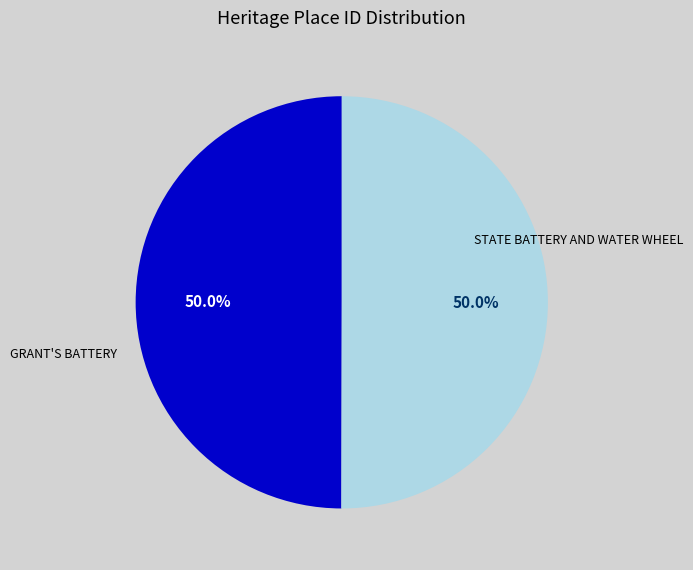

Approximately how many times larger is the value at STATE BATTERY AND WATER WHEEL compared to GRANT'S BATTERY?

1.0